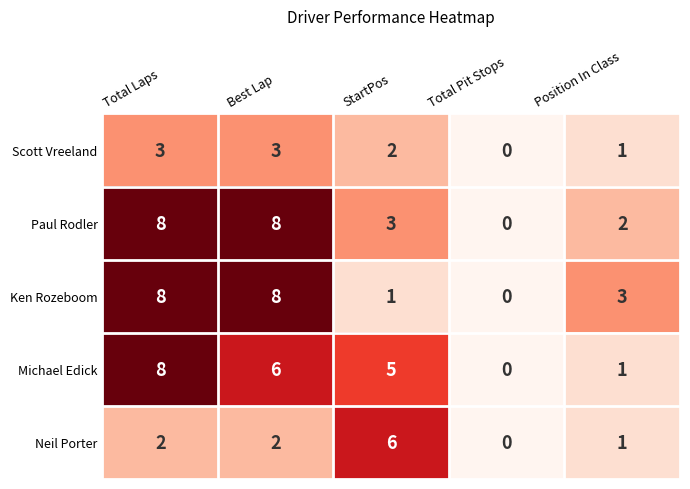

At StartPos, list the series in order from smallest to largest.

Ken Rozeboom, Scott Vreeland, Paul Rodler, Michael Edick, Neil Porter